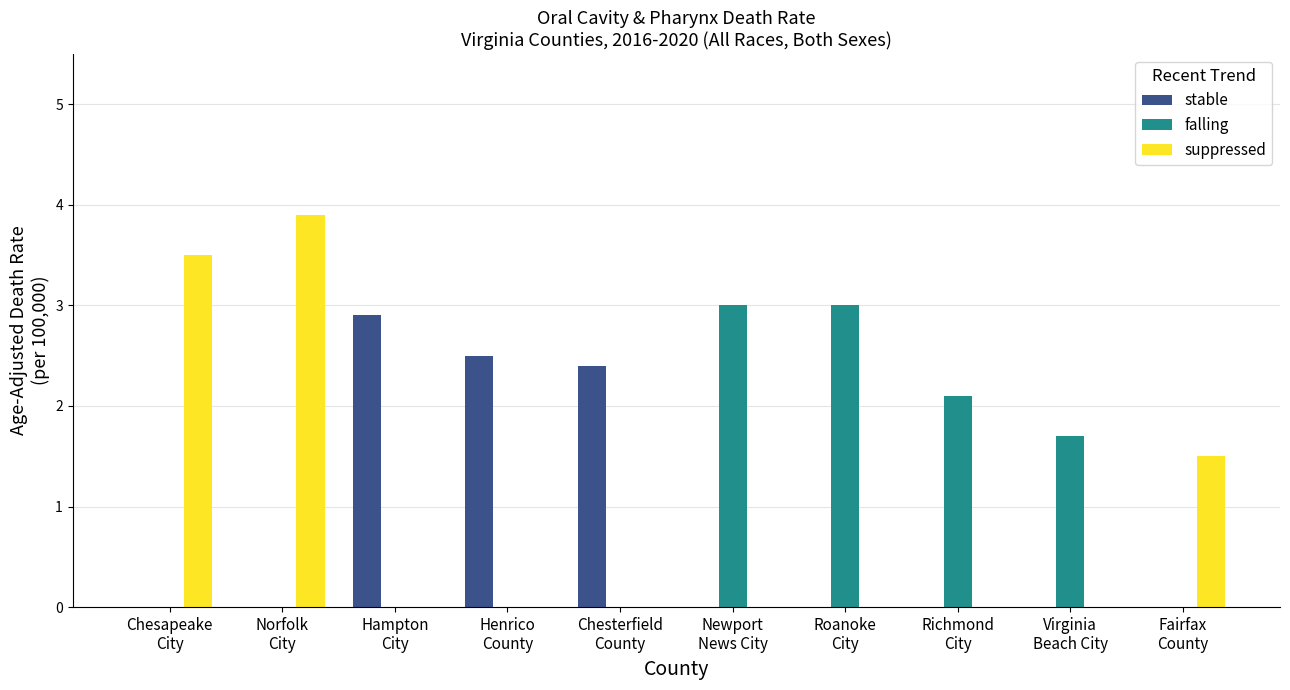

What is the maximum value for falling?

3.0